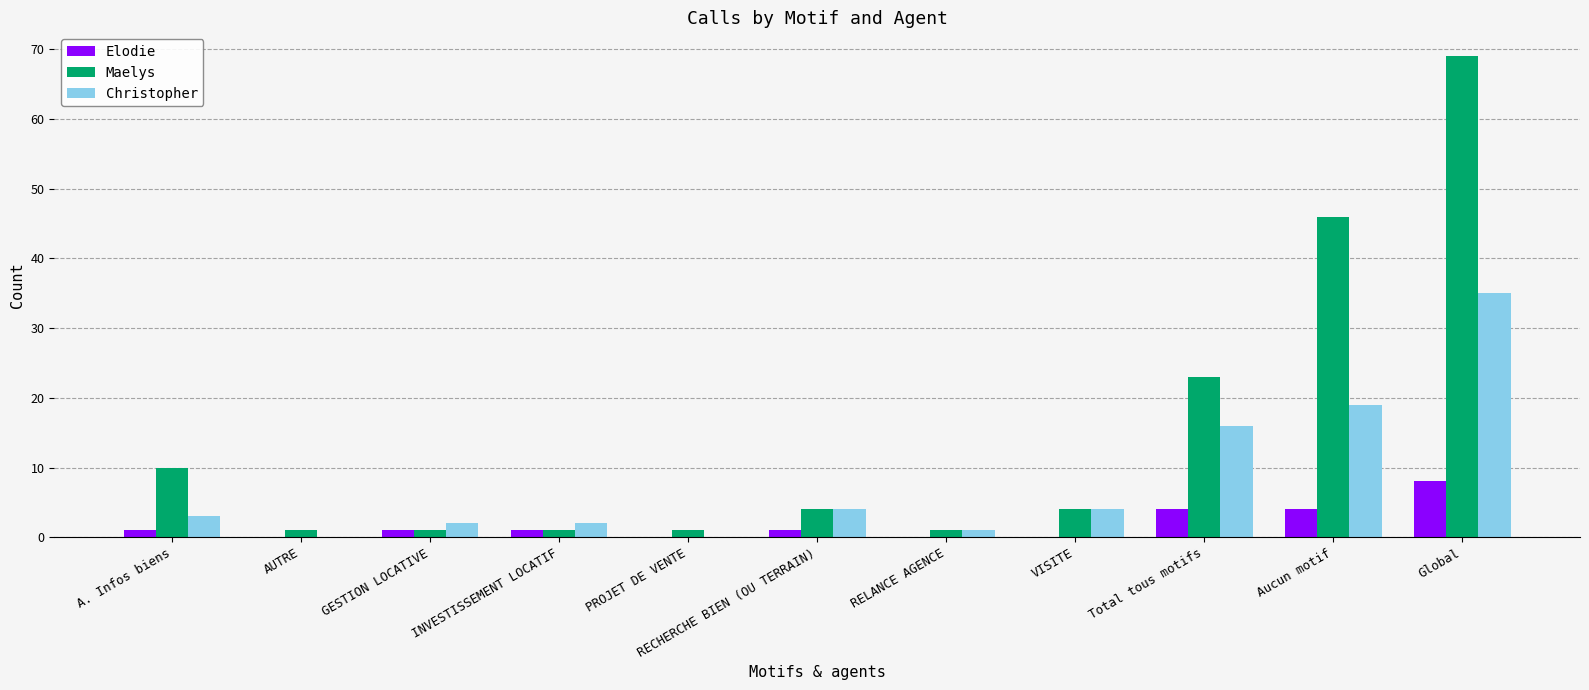

What is the average value of the Christopher series?

8